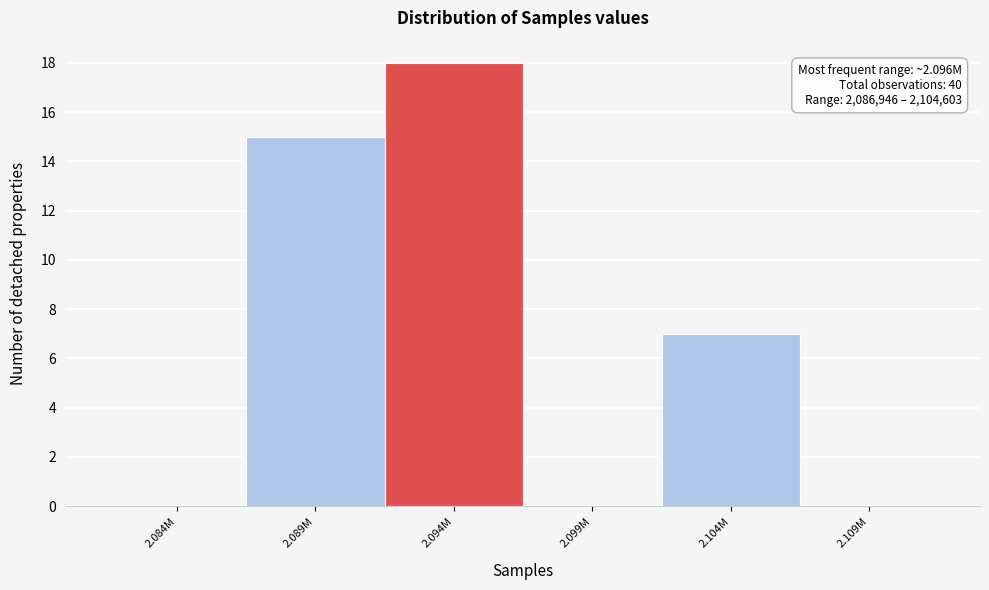

Reading right to left, transcribe all the data shown in this chart.

2.109M=0	2.104M=7	2.099M=0	2.094M=18	2.089M=15	2.084M=0